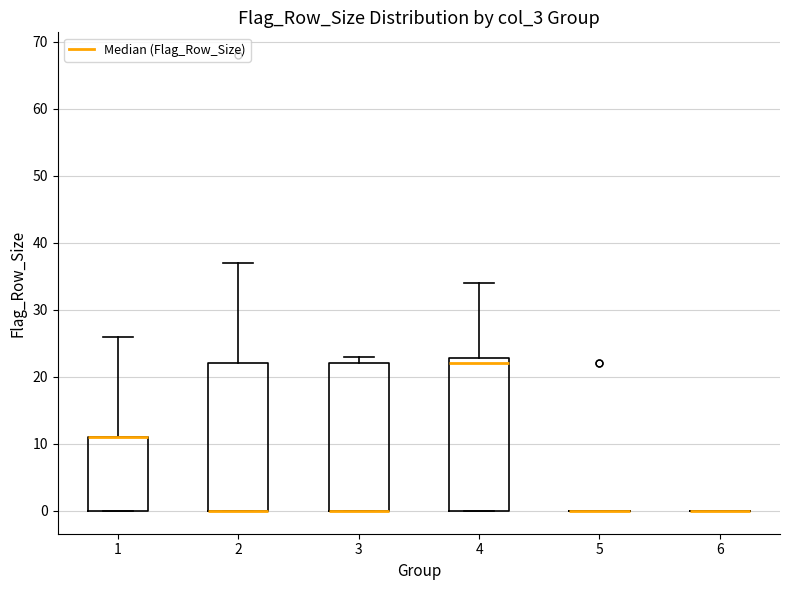

Where does the upper whisker of the box at x = 1 end on the y-axis? The values are not printed on the chart, so give them approximately, as read against the axis.

26